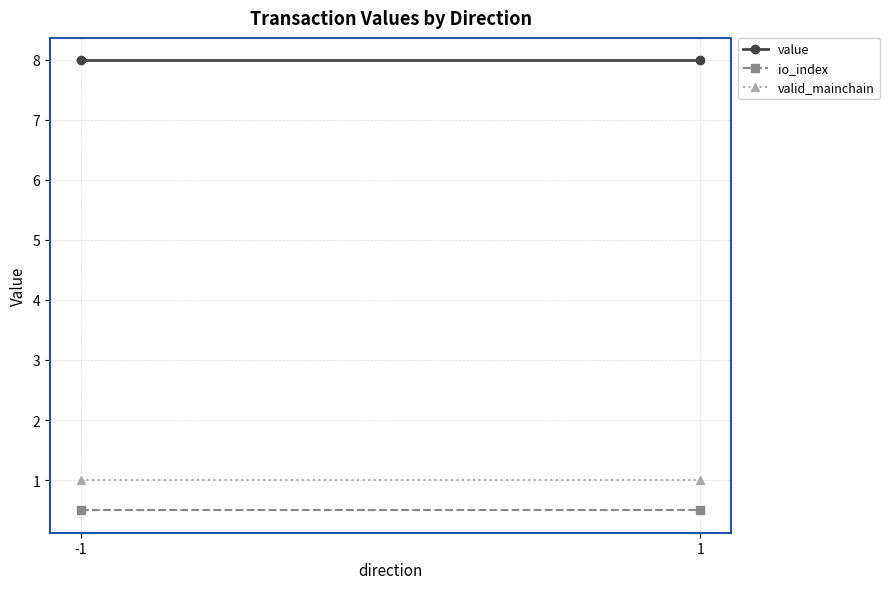

Which series has the widest spread of values?

value